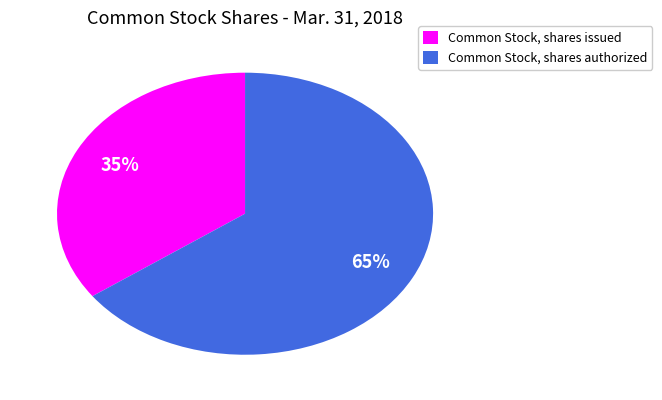

Approximately how many times larger is the value at Common Stock, shares issued compared to Common Stock, shares authorized?

0.5